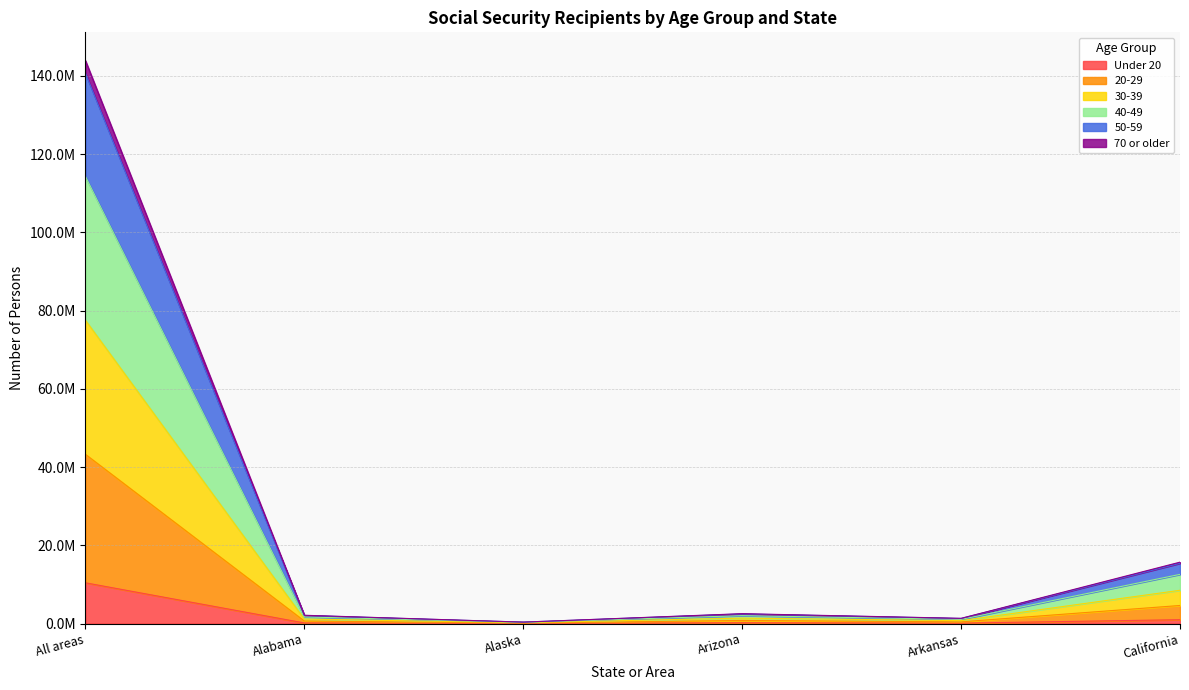

What position from the left is California?

6